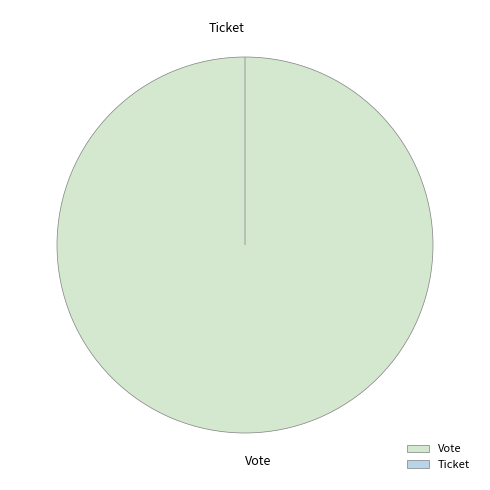

To the nearest percent, what is the difference between the largest and smallest slice percentages?

100%